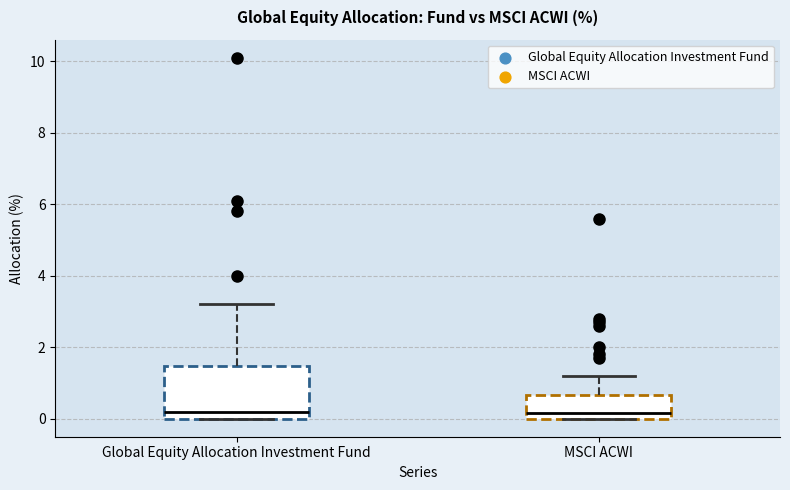

Reading left to right, transcribe this box plot: for each box, give where its median line is, the range the box spans, and where its two whiskers end, as read against the y-axis. The values are not printed on the chart, so give them approximately, as read against the axis.

Global Equity Allocation Investment Fund: median 0.2, box 0.0 to 1.4, whiskers 0.0 to 3.2
MSCI ACWI: median 0.2, box 0.0 to 0.6, whiskers 0.0 to 1.2